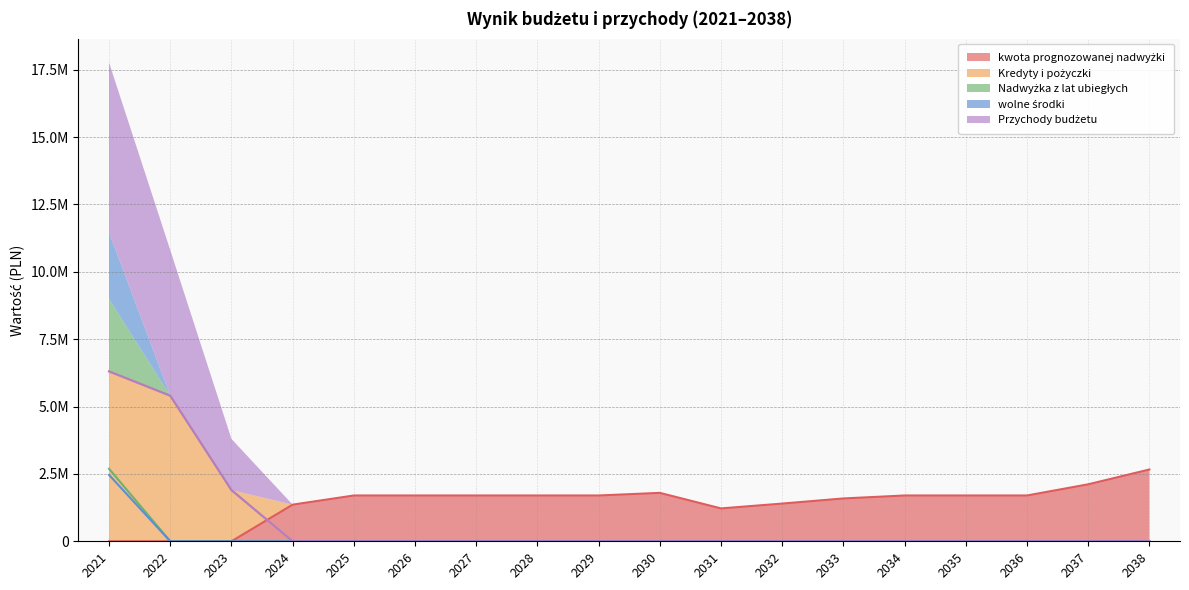

Reading right to left, transcribe all the data shown in this chart.

kwota prognozowanej nadwyżki: 2664679.0	2114758.0	1700000.0	1700000.0	1700000.0	1590000.0	1400000.0	1220000.0	1796975.0	1700000.0	1700000.0	1700000.0	1700000.0	1700000.0	1360000.0	0.0	0.0	0.0
Kredyty i pożyczki: 0.0	0.0	0.0	0.0	0.0	0.0	0.0	0.0	0.0	0.0	0.0	0.0	0.0	0.0	0.0	1900000.0	5403020.0	6305584.0
Nadwyżka z lat ubiegłych: 0.0	0.0	0.0	0.0	0.0	0.0	0.0	0.0	0.0	0.0	0.0	0.0	0.0	0.0	0.0	0.0	0.0	2463441.0
wolne środki: 0.0	0.0	0.0	0.0	0.0	0.0	0.0	0.0	0.0	0.0	0.0	0.0	0.0	0.0	0.0	0.0	0.0	2689167.0
Przychody budżetu: 0.0	0.0	0.0	0.0	0.0	0.0	0.0	0.0	0.0	0.0	0.0	0.0	0.0	0.0	0.0	1900000.0	5403020.0	6305584.0